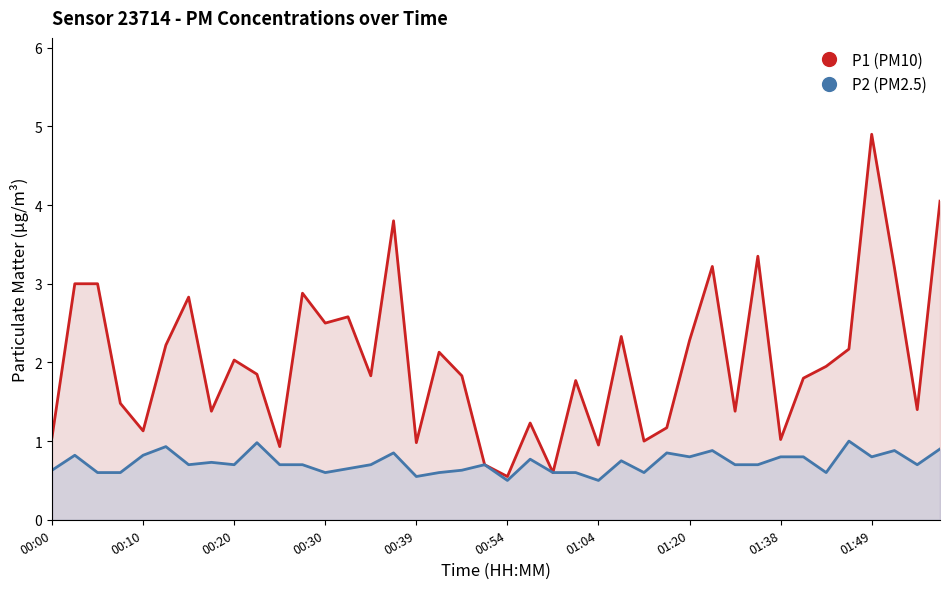

What is the sum of all P1 (PM10) values?

80.5